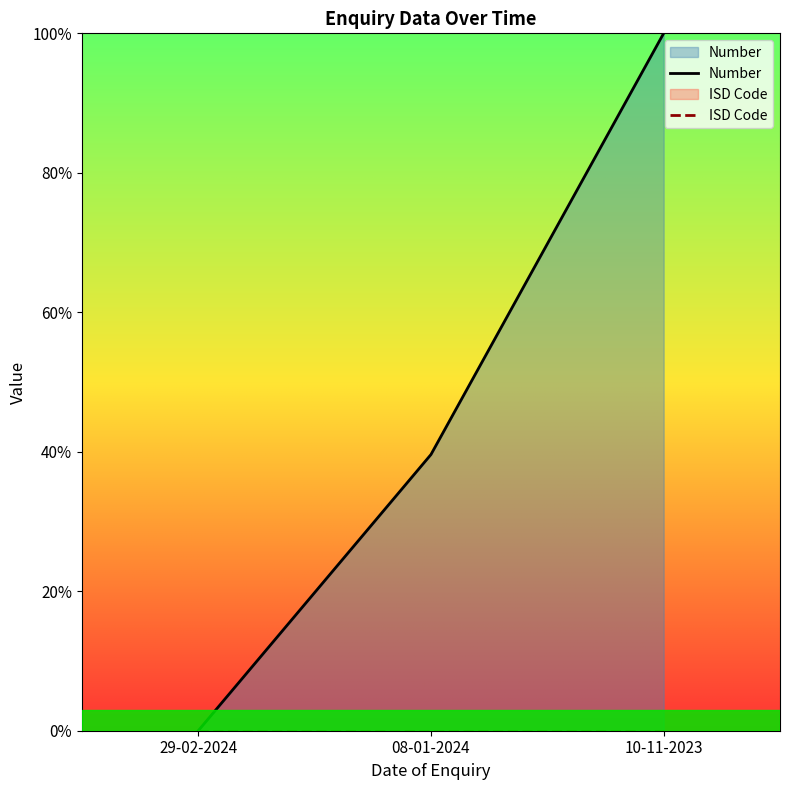

Reading left to right, list all the values displayed in this chart.

Number: 29-02-2024=0.0	08-01-2024=39.6	10-11-2023=100.0
ISD Code: 29-02-2024=0.0	08-01-2024=0.0	10-11-2023=0.0